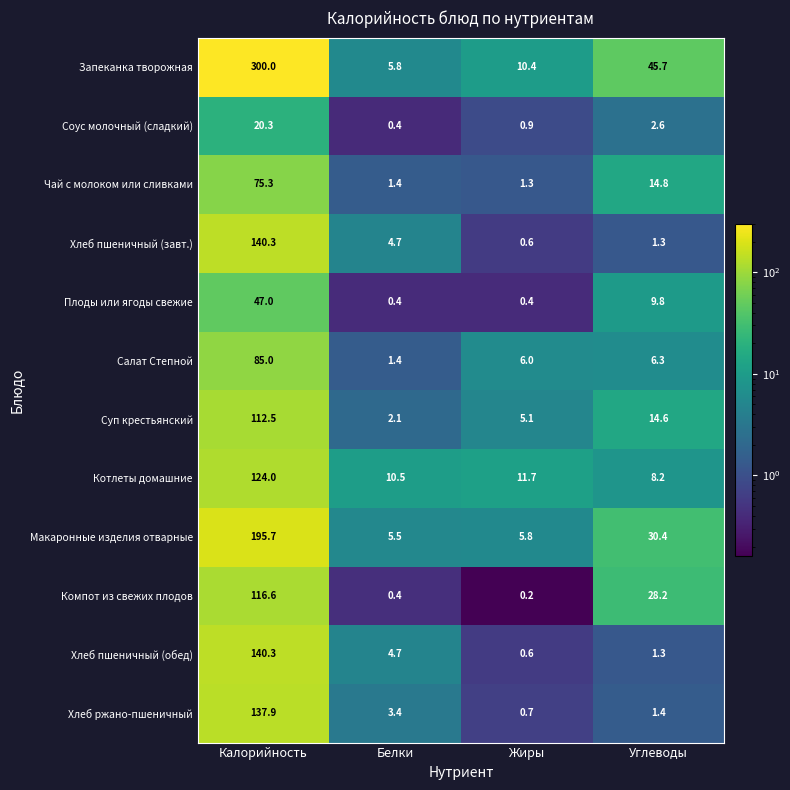

Count the number of categories in the chart.

4